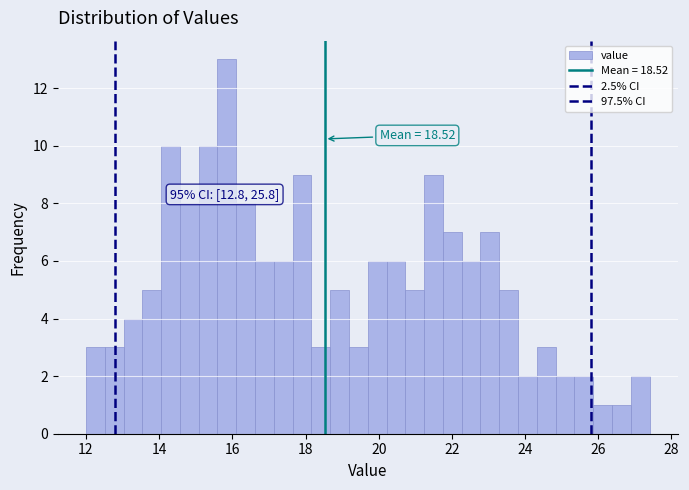

Around what value on the x-axis is the tallest bar? Give the approximate position of its centre, as read against the axis.

15.8